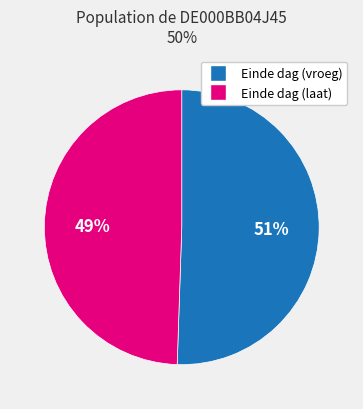

Does any single category account for the majority?

Yes